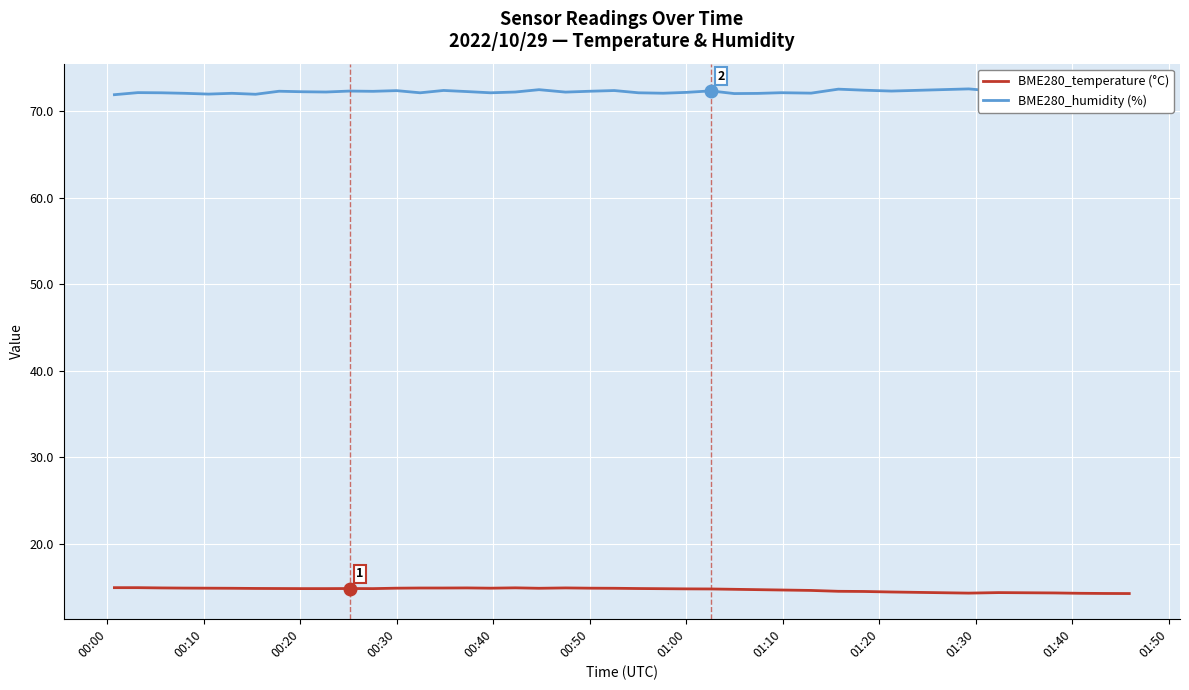

Which series has the largest total across all categories?

BME280_humidity (%)